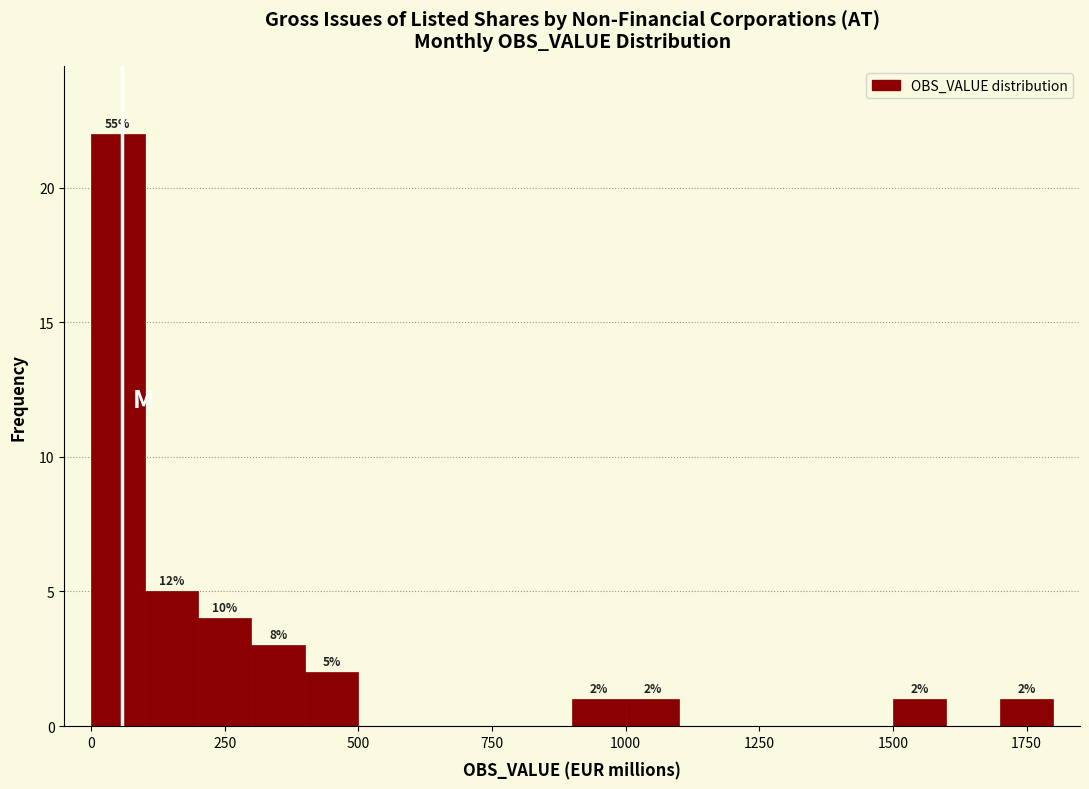

Read against the x-axis, roughly where is the centre of the tallest bar?

50